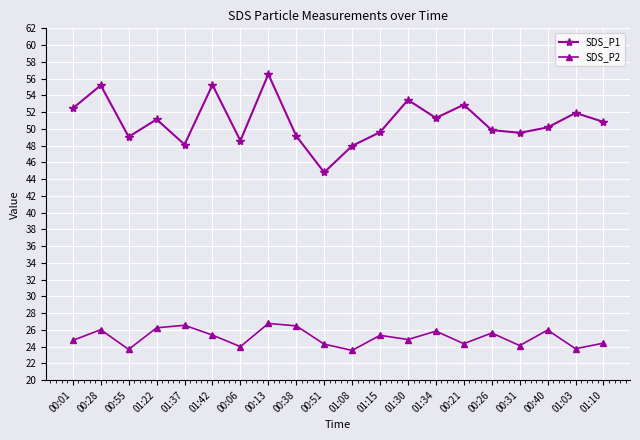

True or false: SDS_P2 and SDS_P1 intersect in this chart.

False